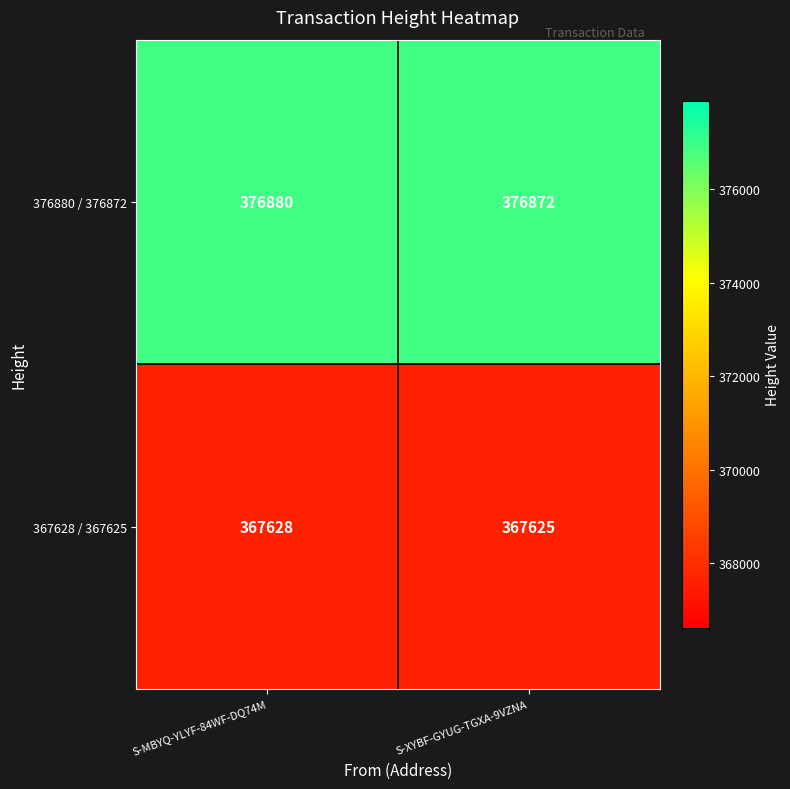

What is the sum of all 367628 / 367625 values?

735253